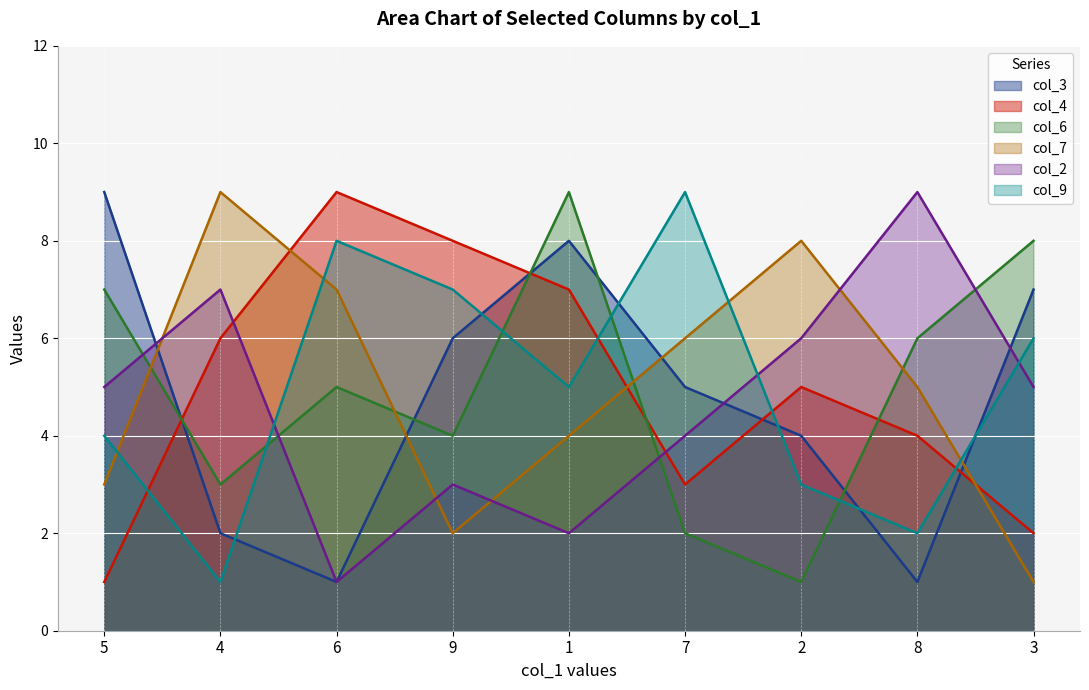

Which category has the highest value across all series?

5